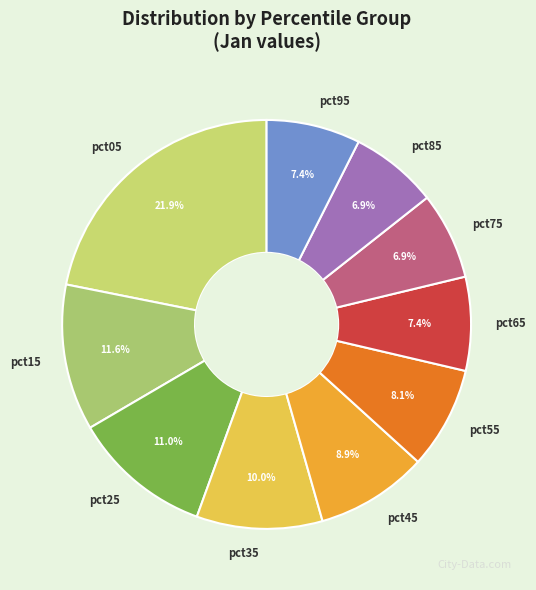

To the nearest percent, what is the average slice percentage?

10%